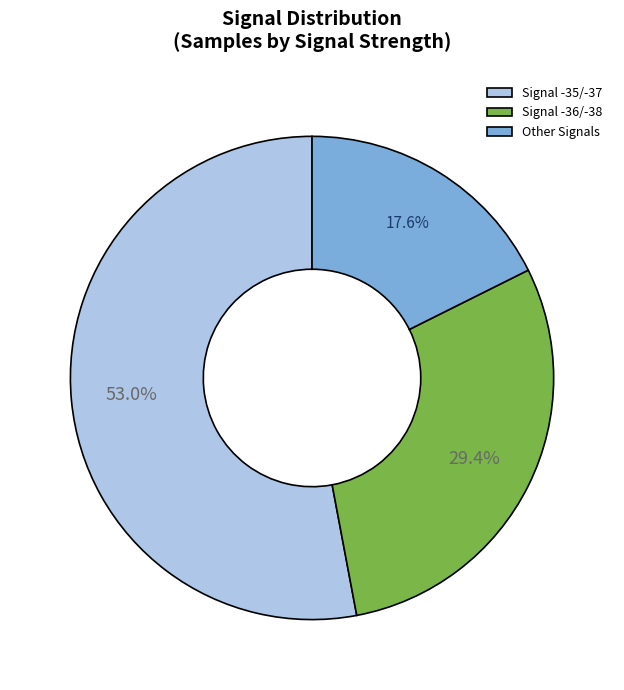

To the nearest percent, what is the difference between the largest and smallest slice percentages?

35%